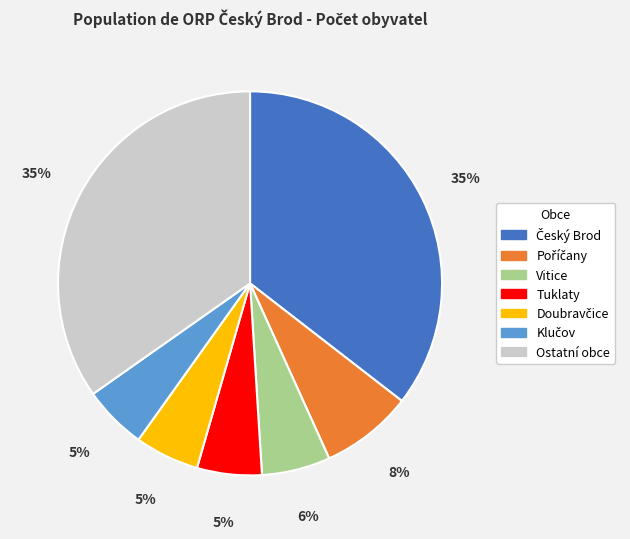

Is there a majority slice in this chart?

No